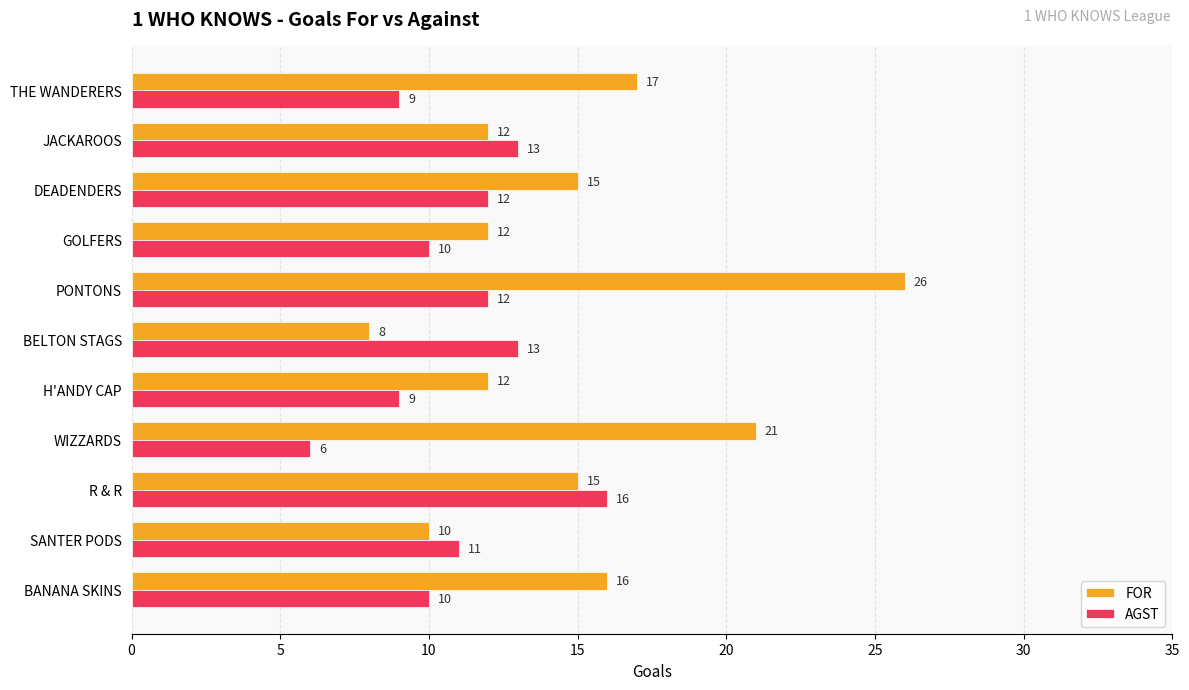

Rank the series at JACKAROOS from lowest to highest value.

FOR, AGST